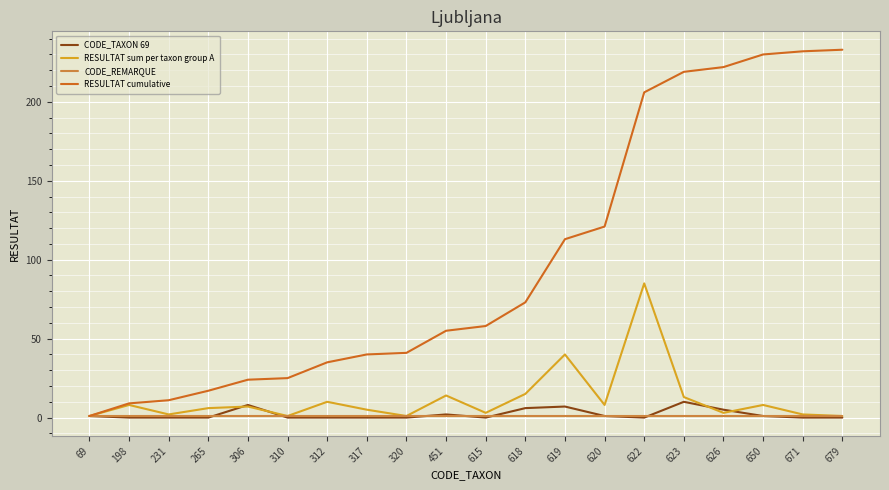

What is the difference between the highest and lowest values at 310?

25